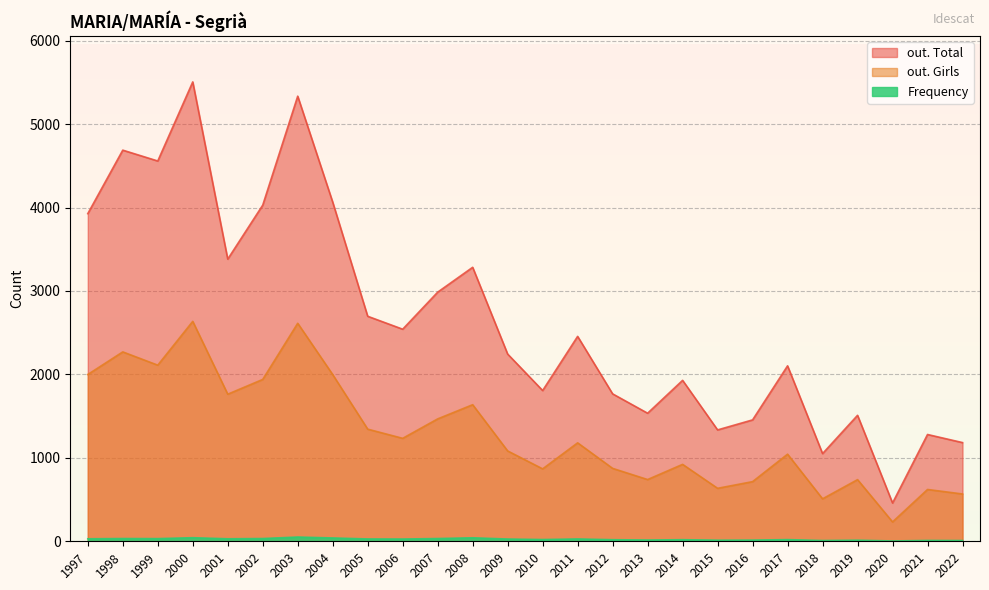

Is it true that out. Girls equals 318 at 2022?

False